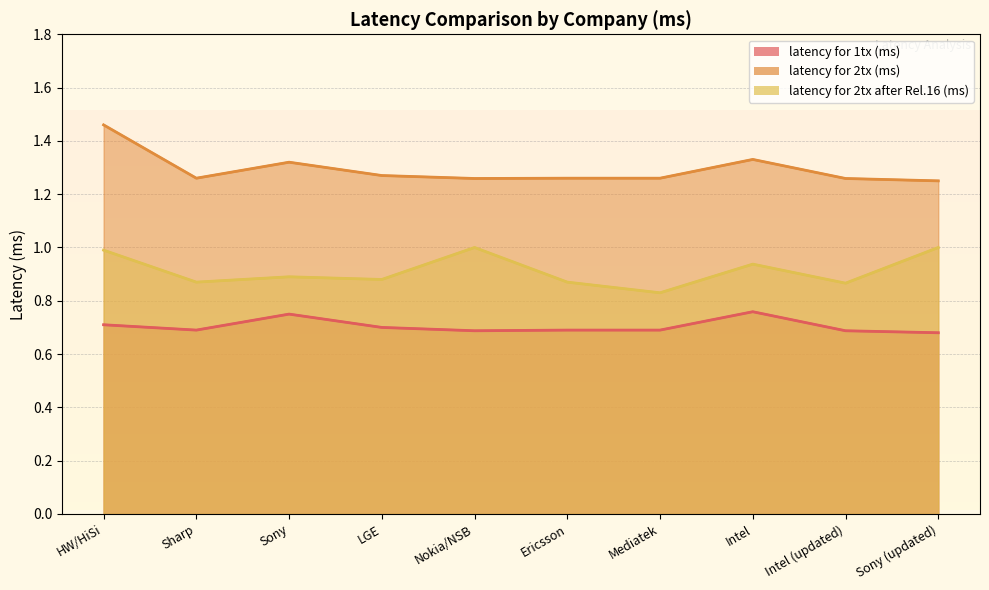

List the labels in order of latency for 1tx (ms) value, largest first.

Intel, Sony, HW/HiSi, LGE, Sharp, Ericsson, Mediatek, Nokia/NSB, Intel (updated), Sony (updated)